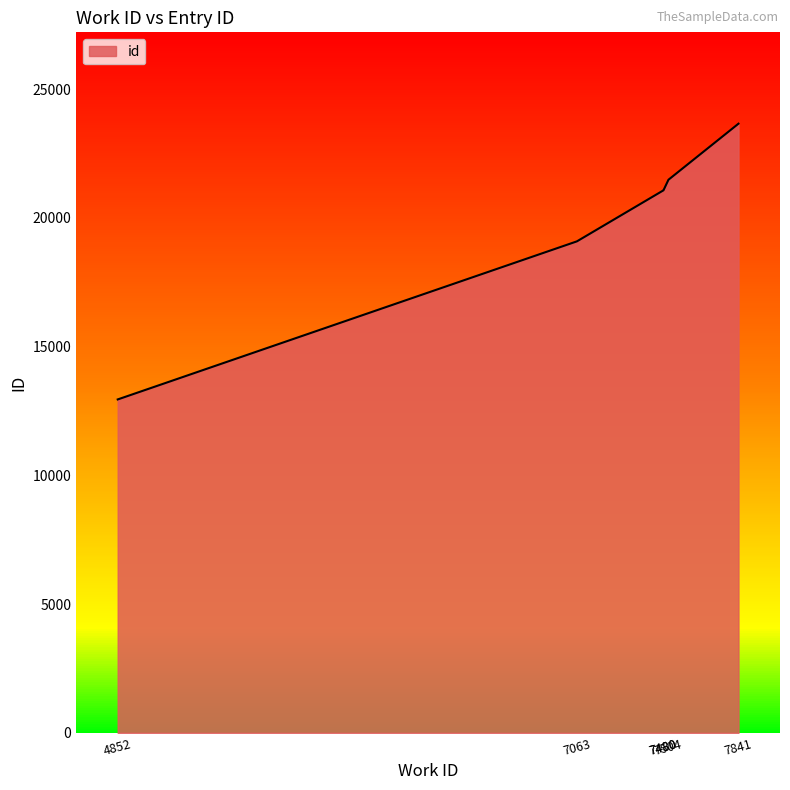

List the labels in order of value, largest first.

7841, 7504, 7480, 7480, 7063, 4852